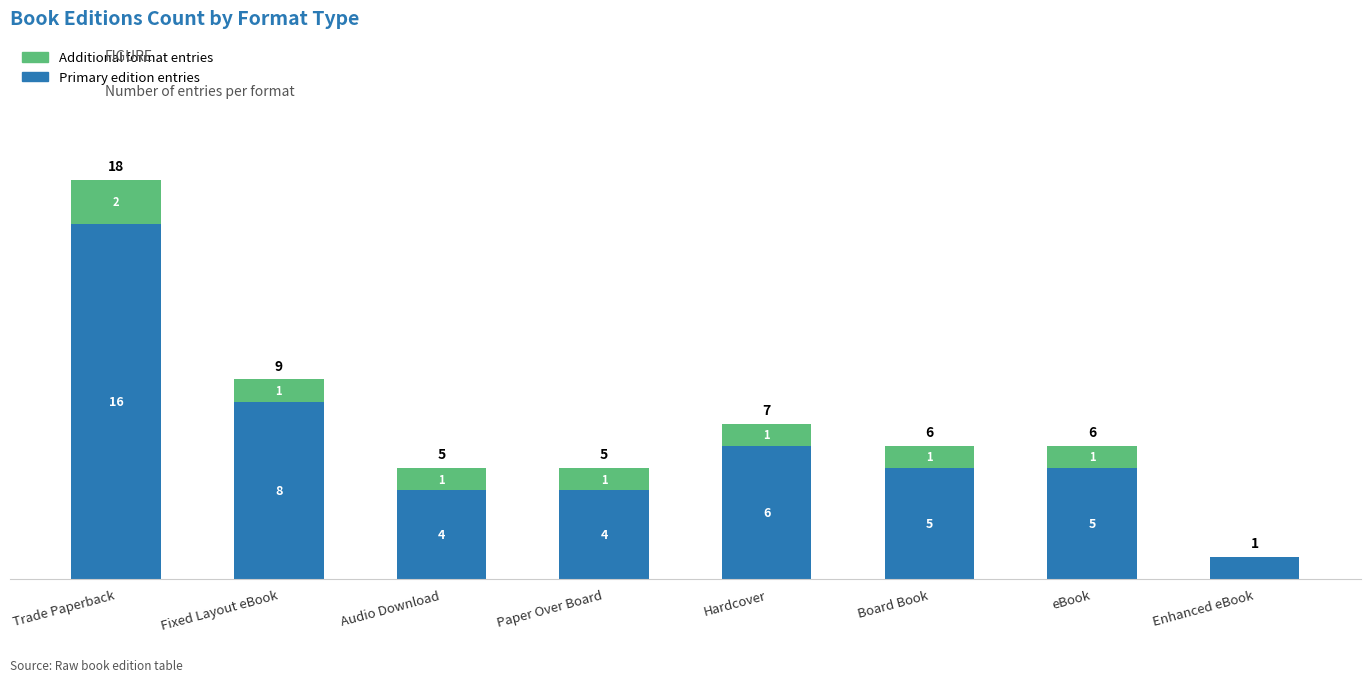

What is the sum of all Primary edition entries values?

49